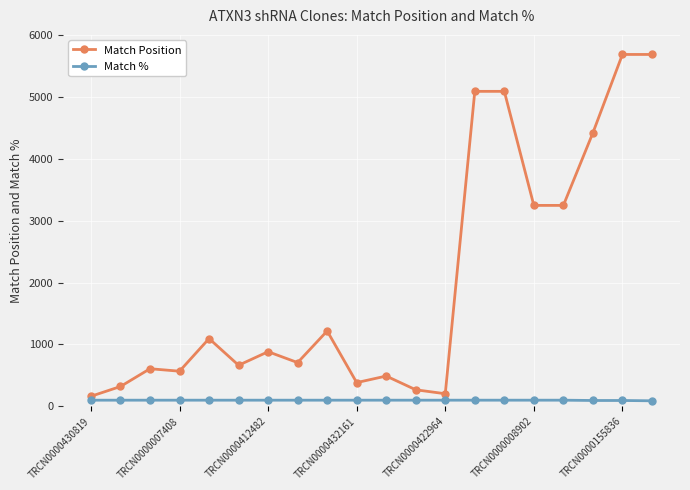

List the series in order of their overall mean, lowest first.

Match %, Match Position